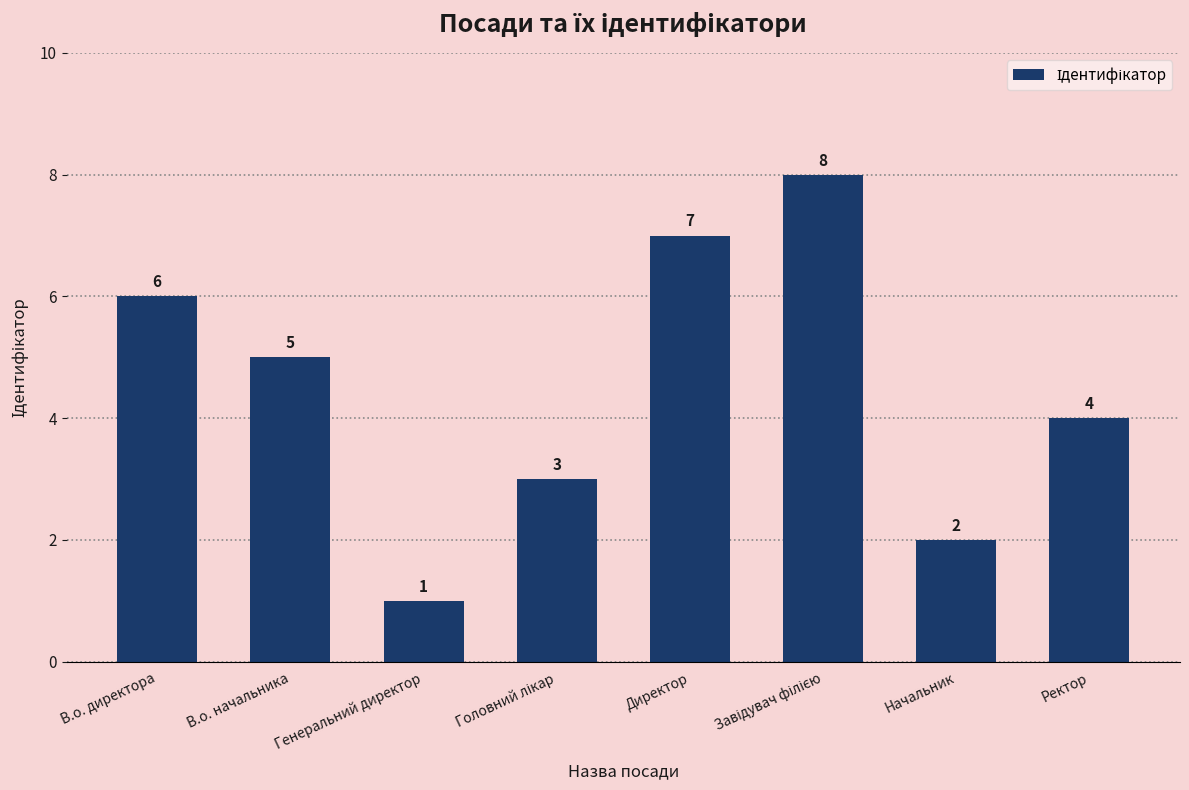

Are the bars horizontal?

No